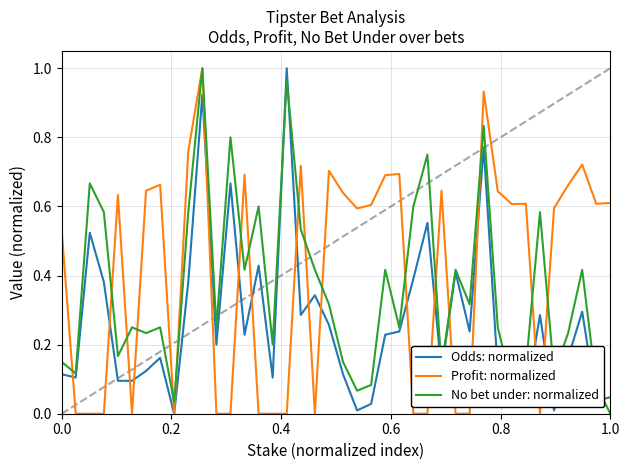

Which series has the largest total across all categories?

Profit: normalized